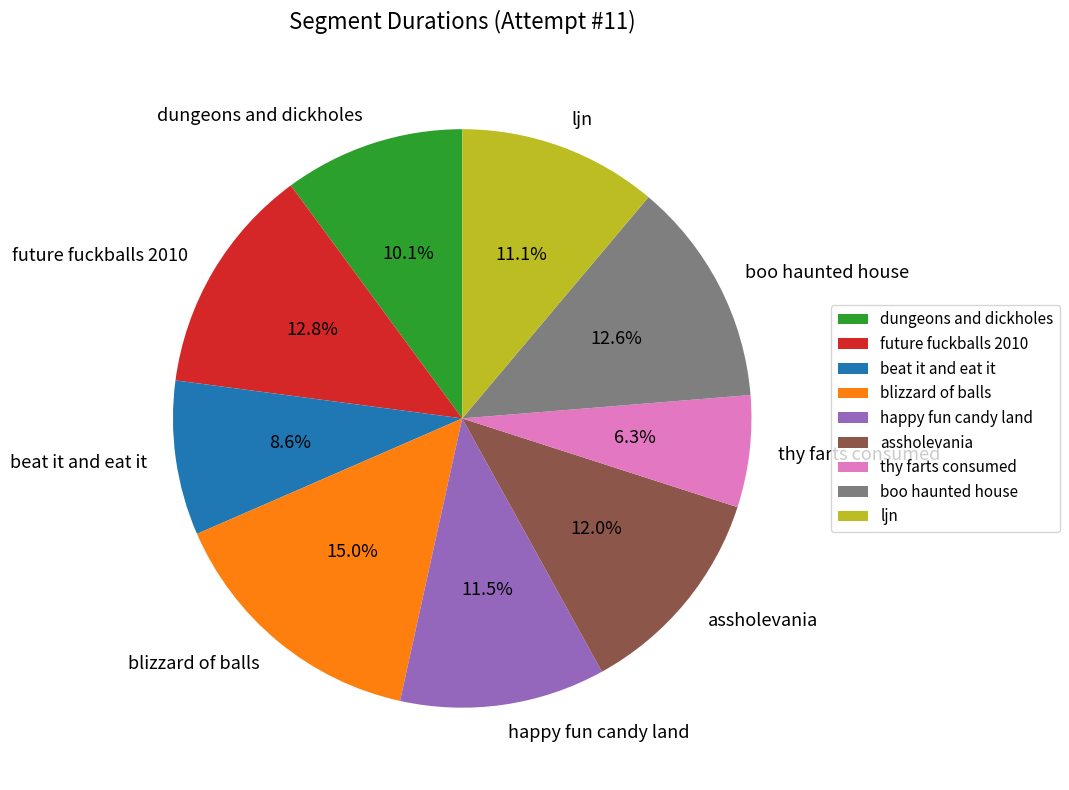

What is the ratio of the value at future fuckballs 2010 to the value at boo haunted house?

1.0